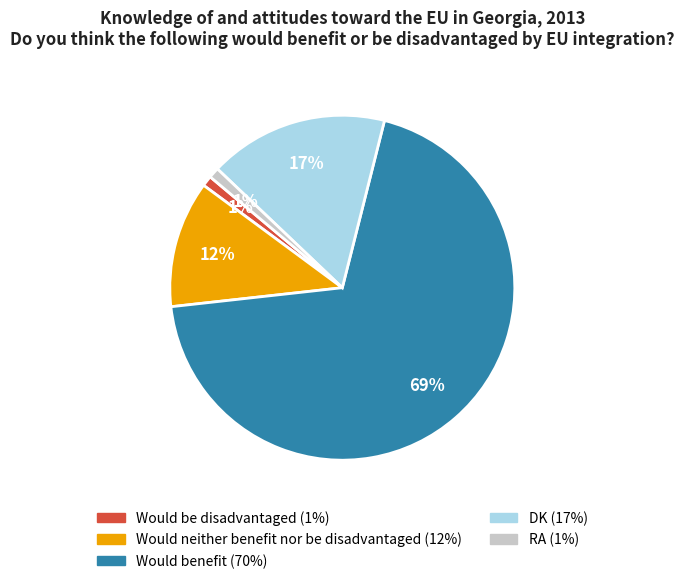

Which slice represents more than half of the pie?

Would benefit